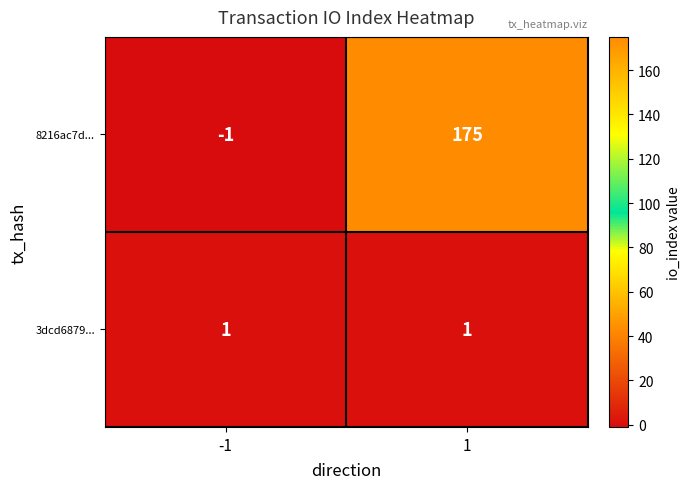

Reading left to right, extract all data points from this chart.

8216ac7d...: -1=-1	1=175
3dcd6879...: -1=1	1=1